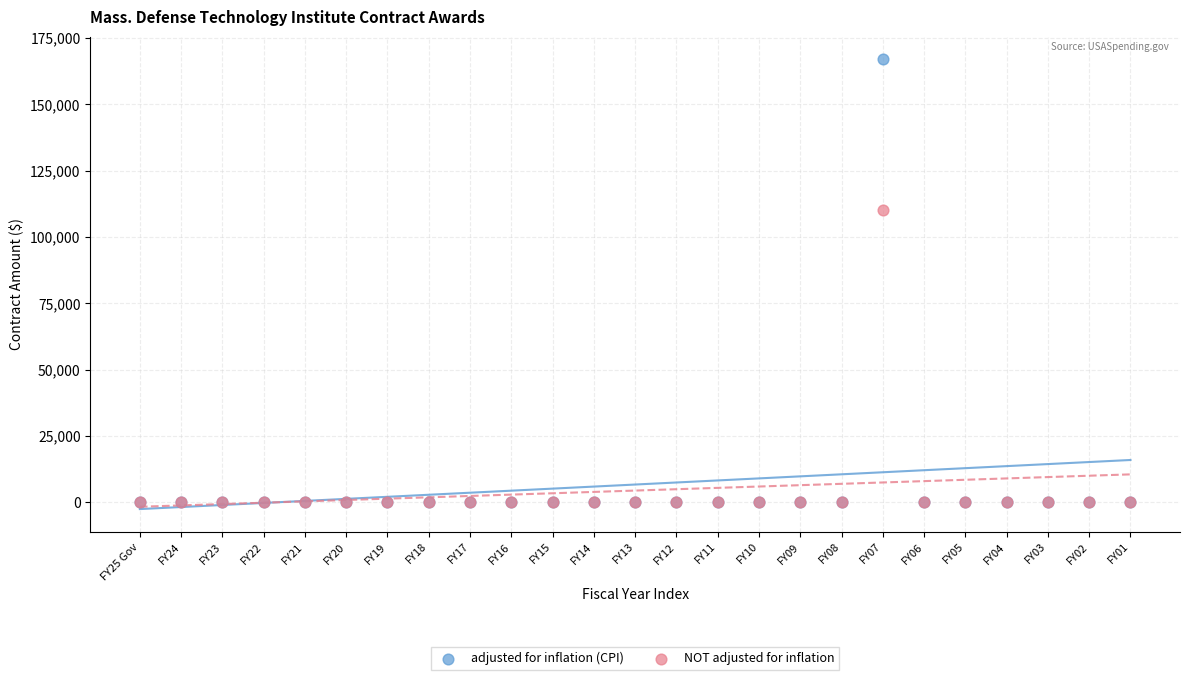

Across all series, what Y value is closest to 83523?

110201